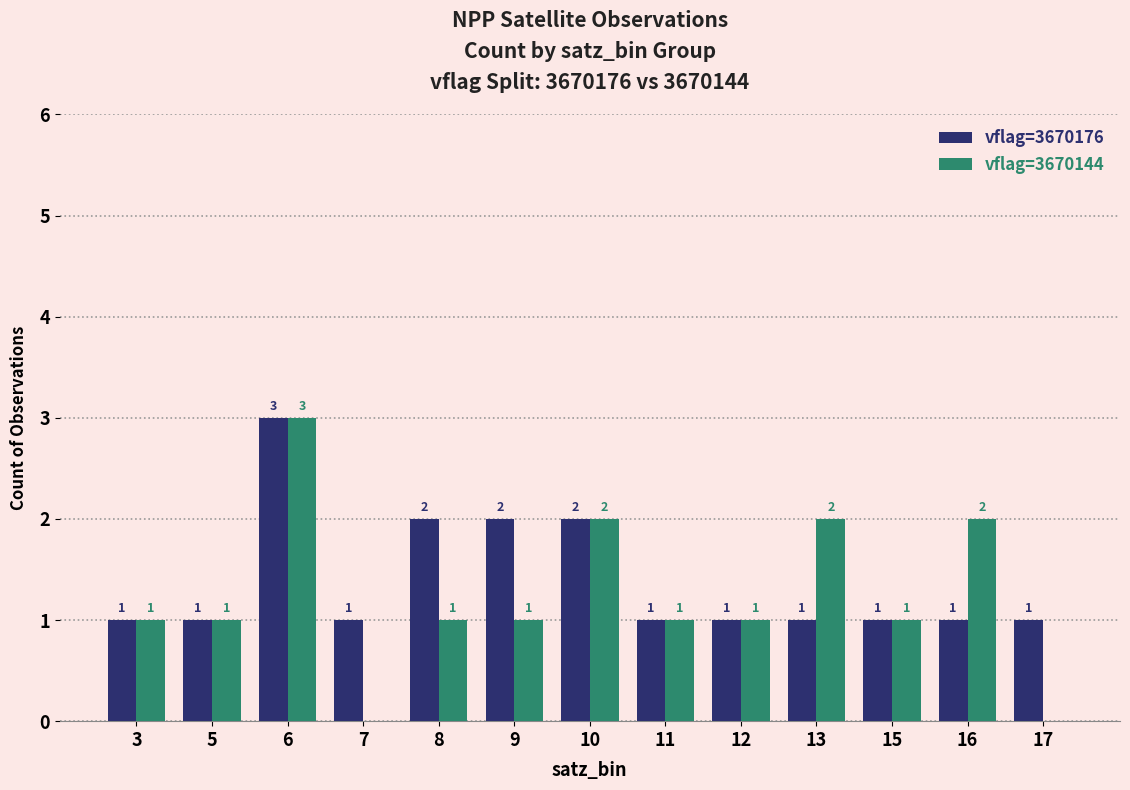

What is the highest value of the vflag=3670176 series?

3